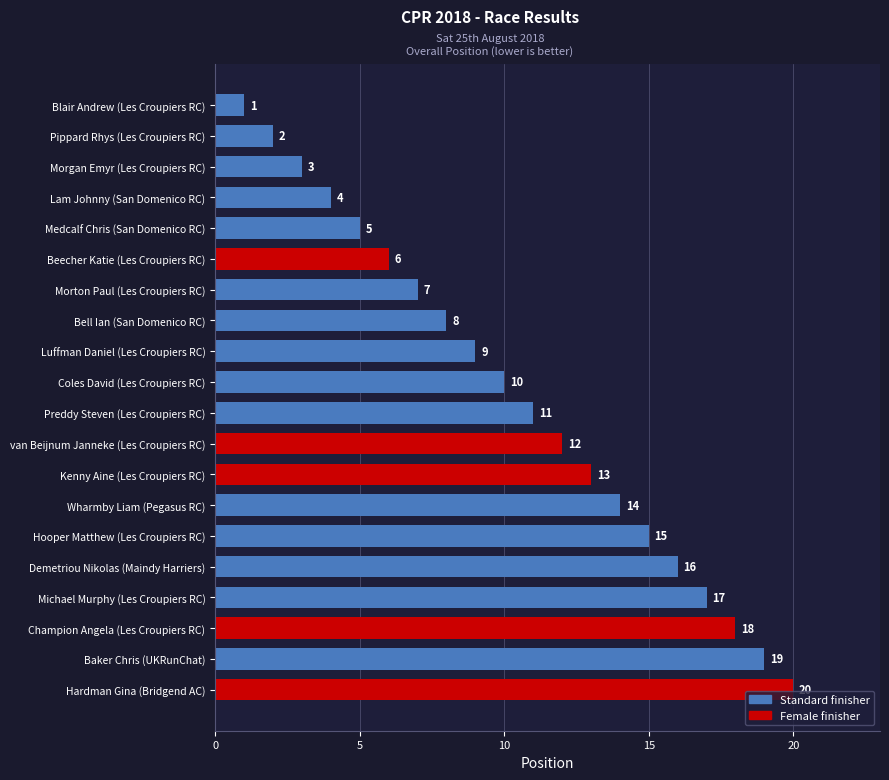

What is the difference between the maximum and minimum values?

19